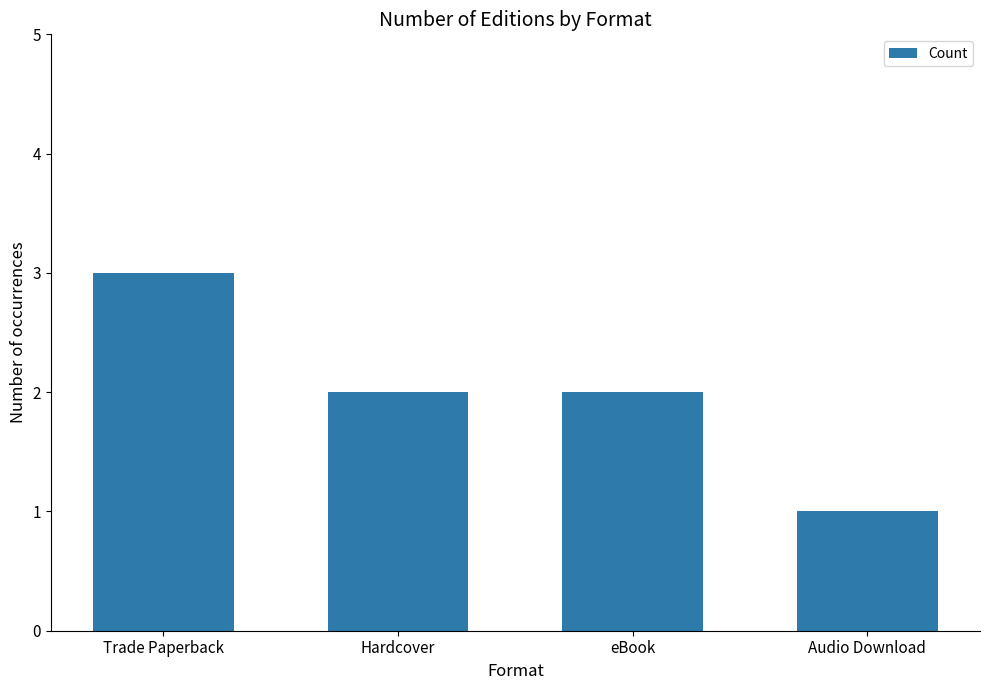

How many values are between 2 and 3?

3